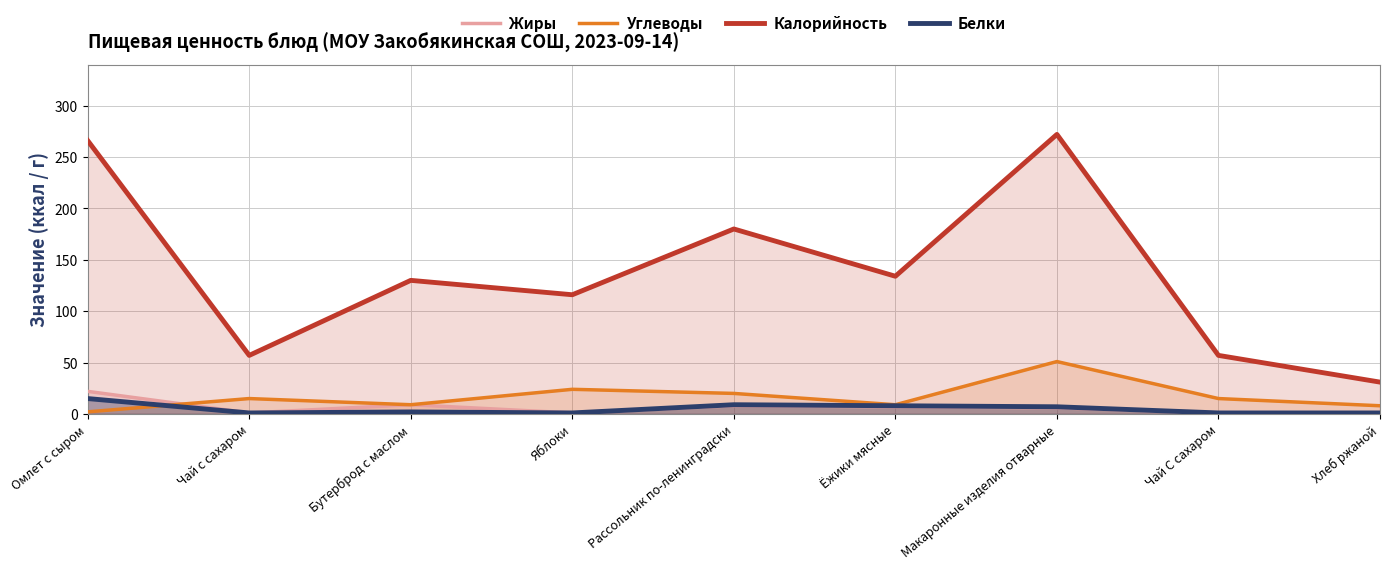

The Жиры series shows 0.5 at Чай С сахаром. True or false?

False